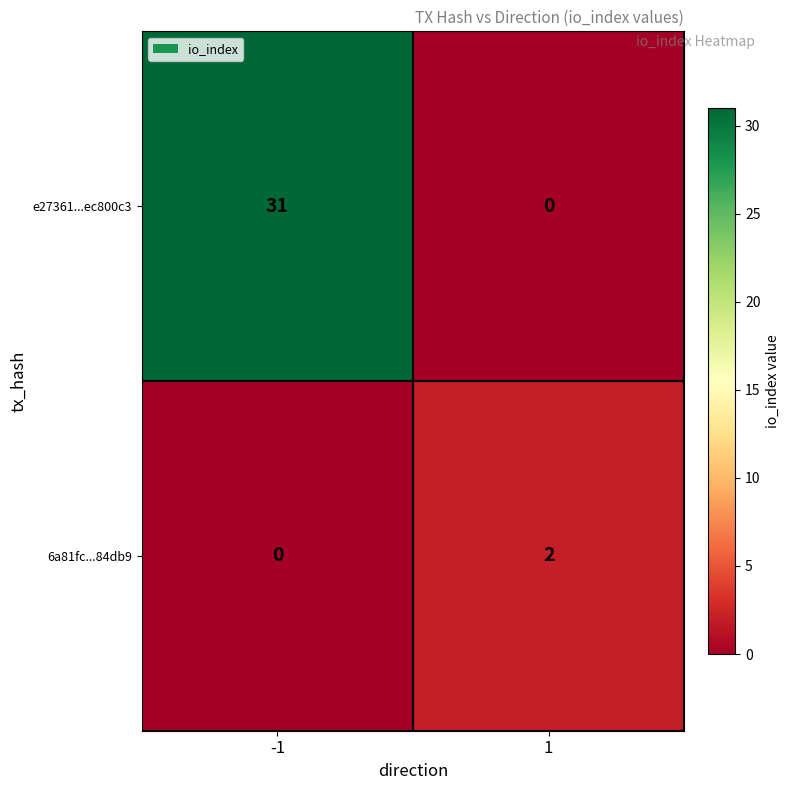

Reading left to right, what are all the values shown in this chart?

e27361...ec800c3: -1=31	1=0
6a81fc...84db9: -1=0	1=2